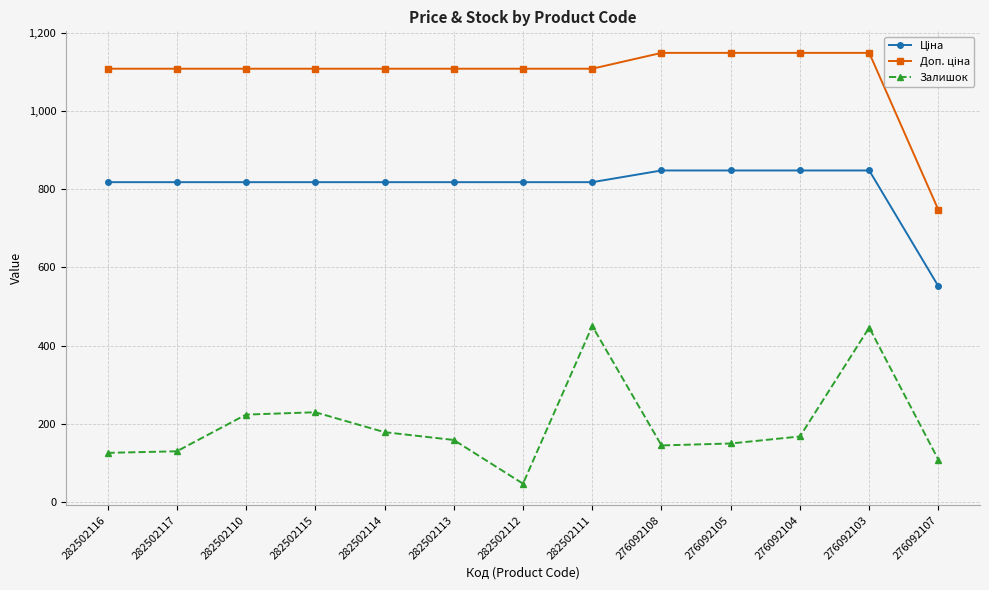

What is the minimum value shown in the chart?

46.0